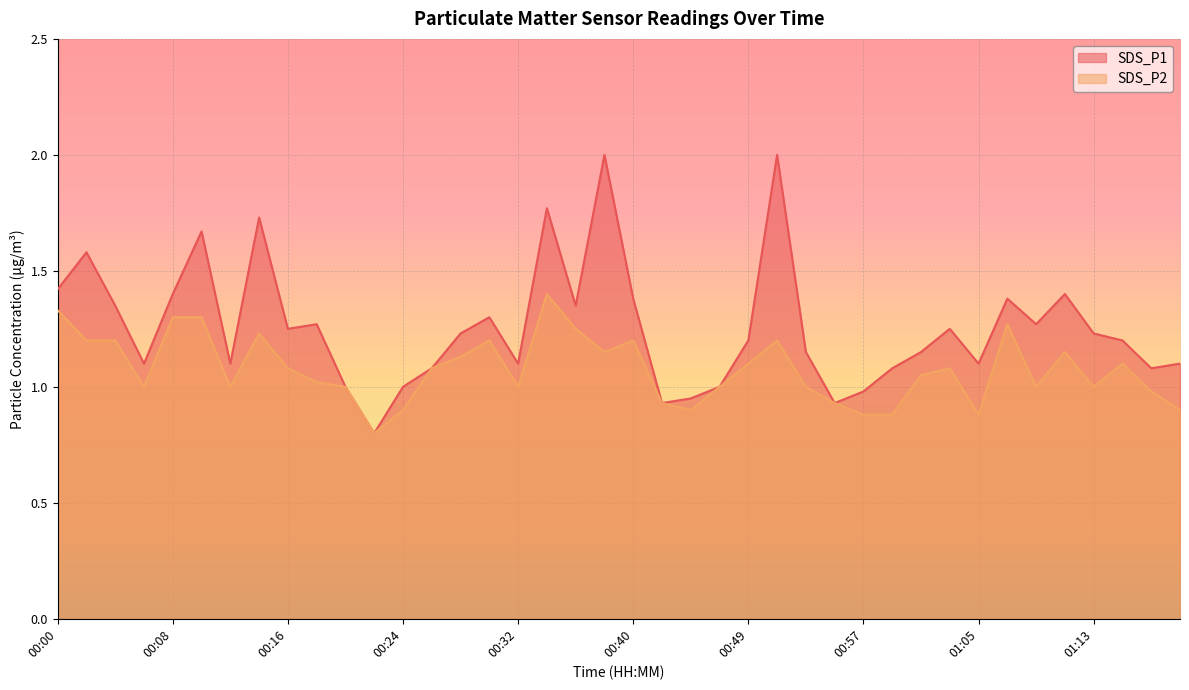

What is the difference between the maximum and minimum values in the SDS_P2 series?

0.6